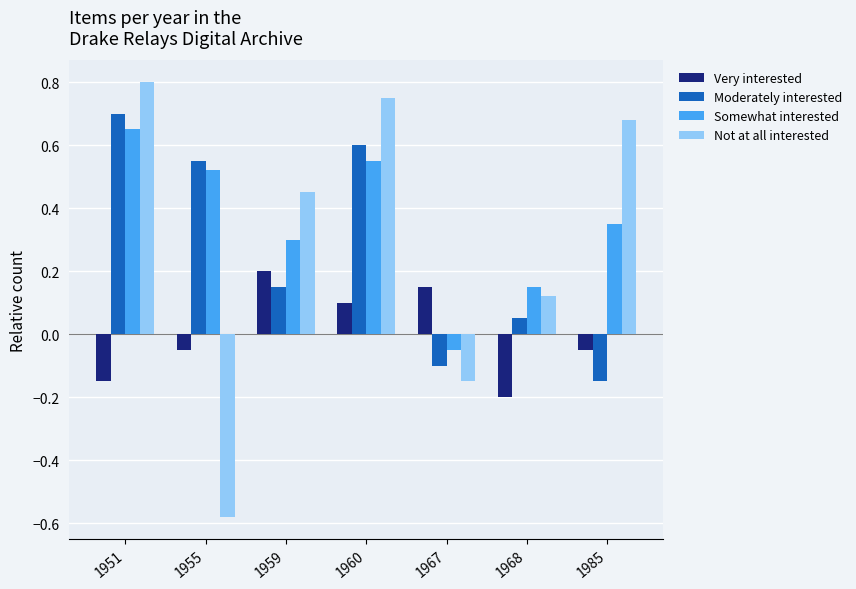

Is the value of Somewhat interested at 1960 greater than the value of Very interested at 1960?

Yes